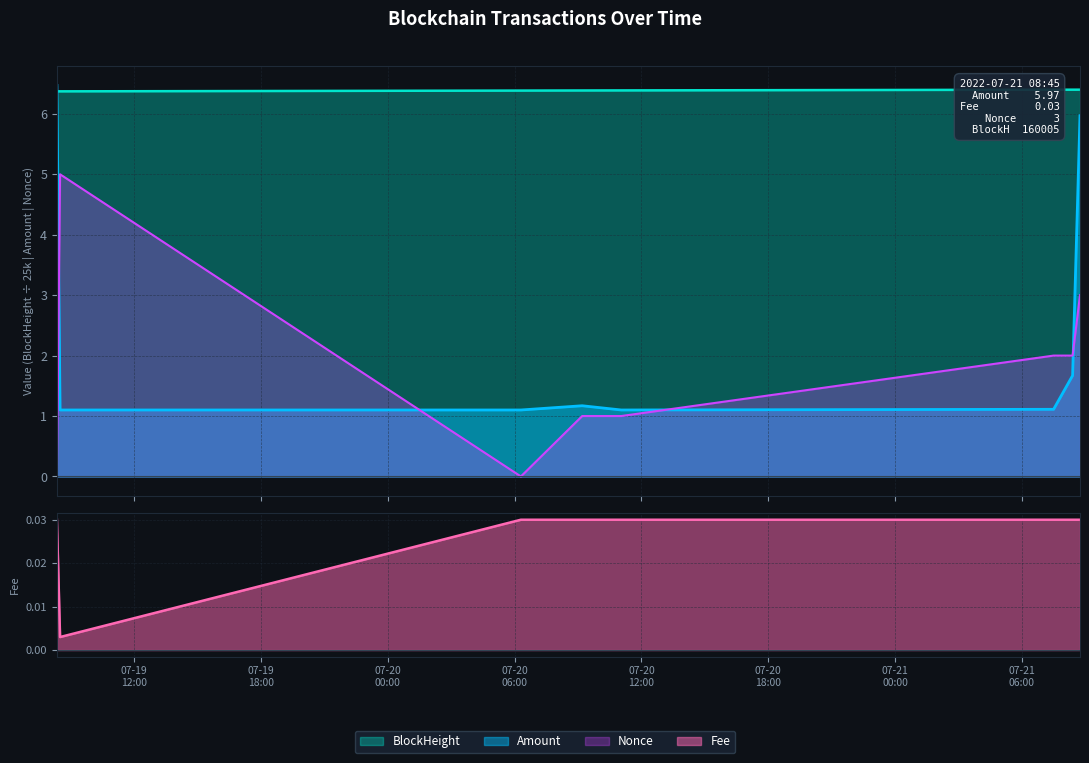

Rank the categories by BlockHeight value from lowest to highest.

2022-07-19 08:21:00, 2022-07-19 08:30:00, 2022-07-20 06:18:00, 2022-07-20 09:12:00, 2022-07-20 11:03:00, 2022-07-21 07:30:00, 2022-07-21 08:24:00, 2022-07-21 08:45:00